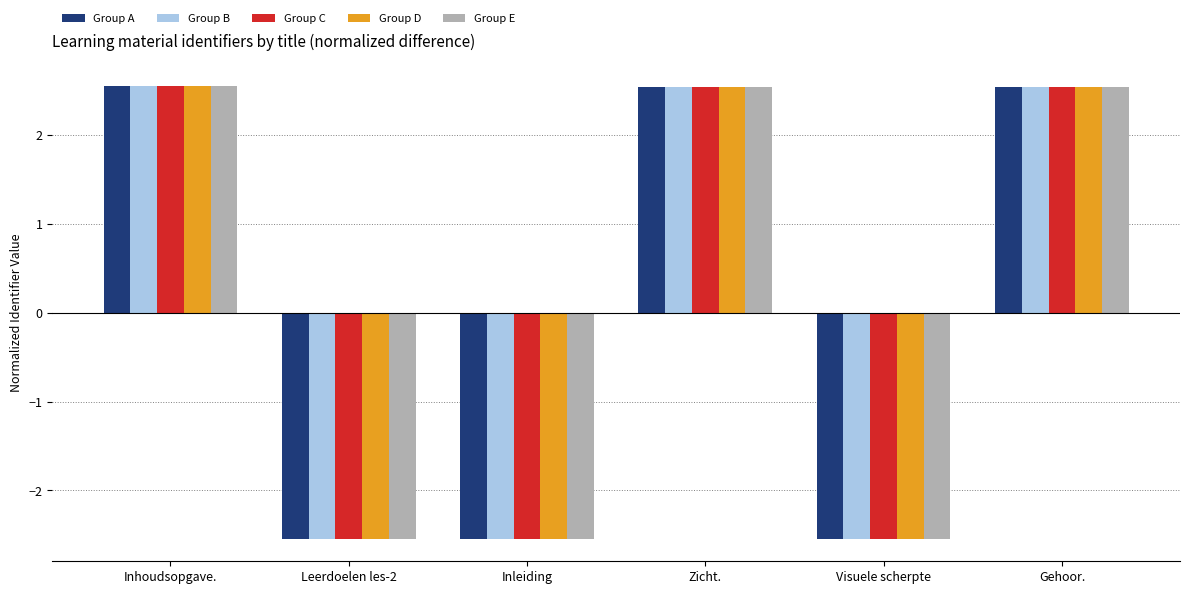

Is it true that Group D equals -4.0 at Visuele scherpte?

False